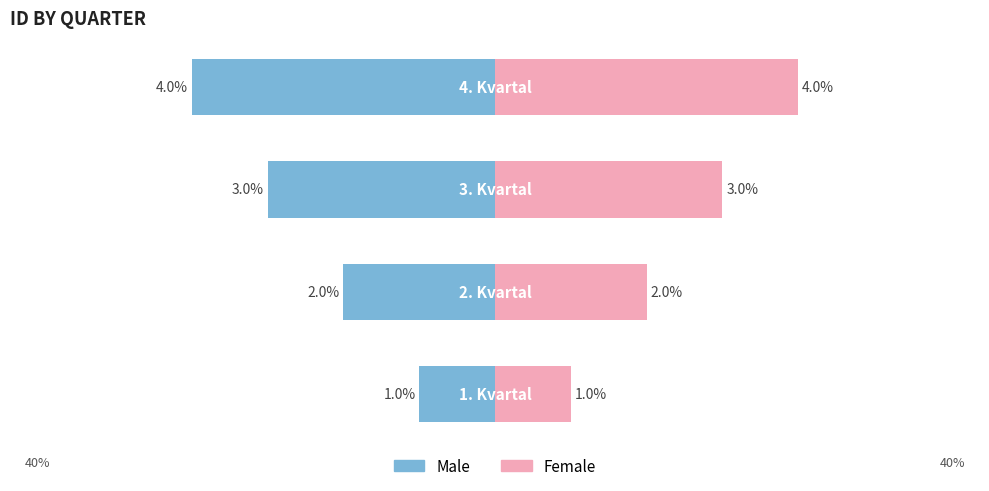

How many series are shown in this chart?

2